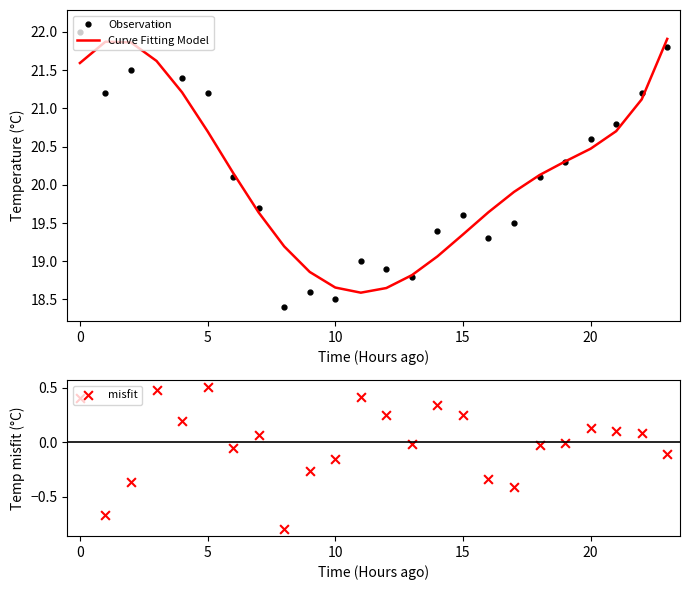

At how many categories does at least one series exceed 16?

24